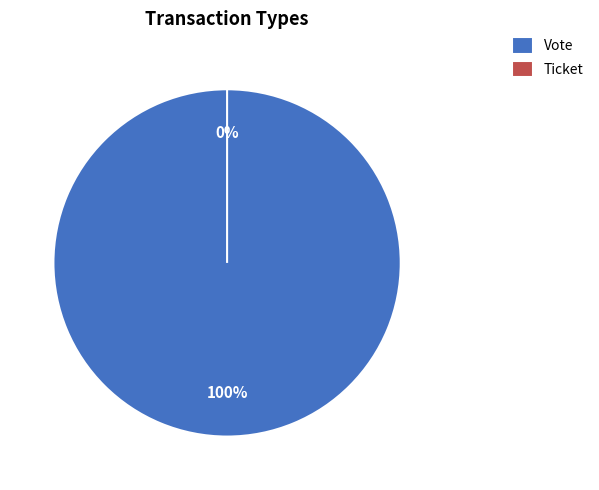

To the nearest percent, what is the difference between the Vote and Ticket slice percentages?

100%